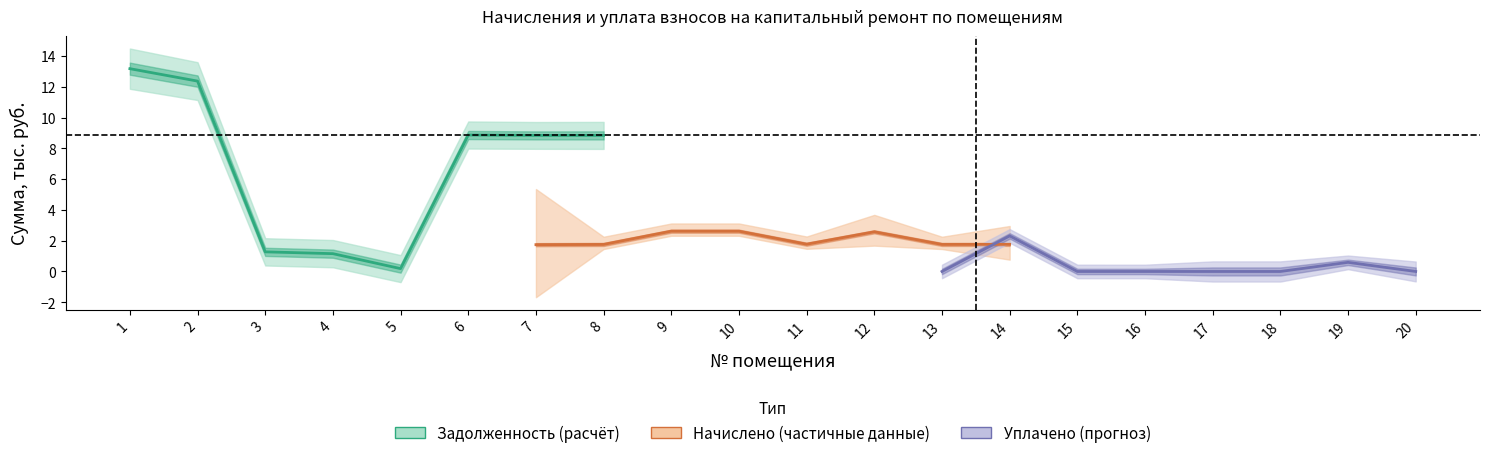

At which label does Задолженность (расчёт) first exceed 8?

1